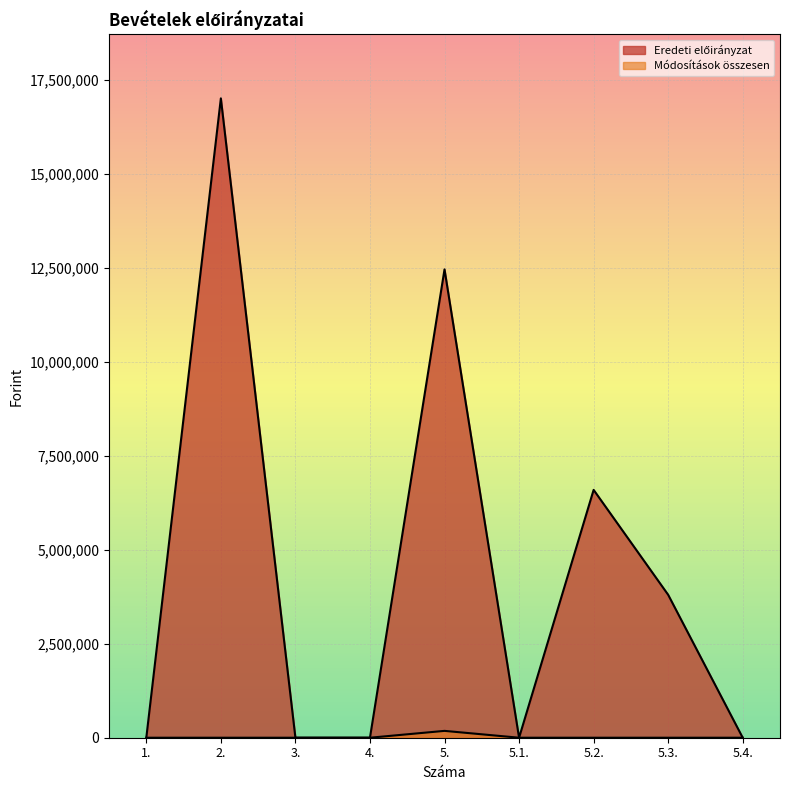

True or false: Eredeti előirányzat has more than 1 points higher than both neighbors.

True